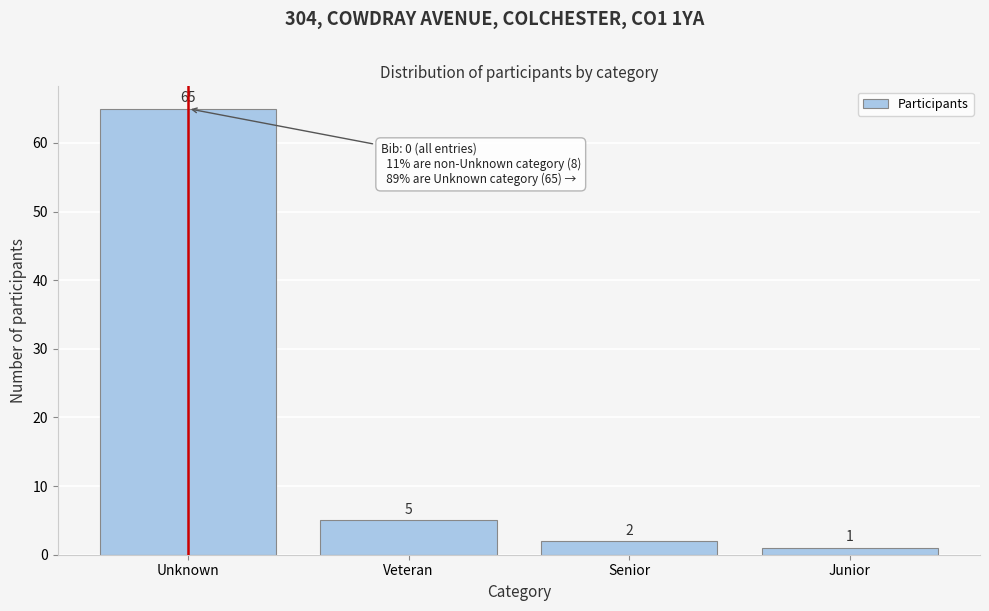

Reading left to right, list all the values displayed in this chart.

65	5	2	1